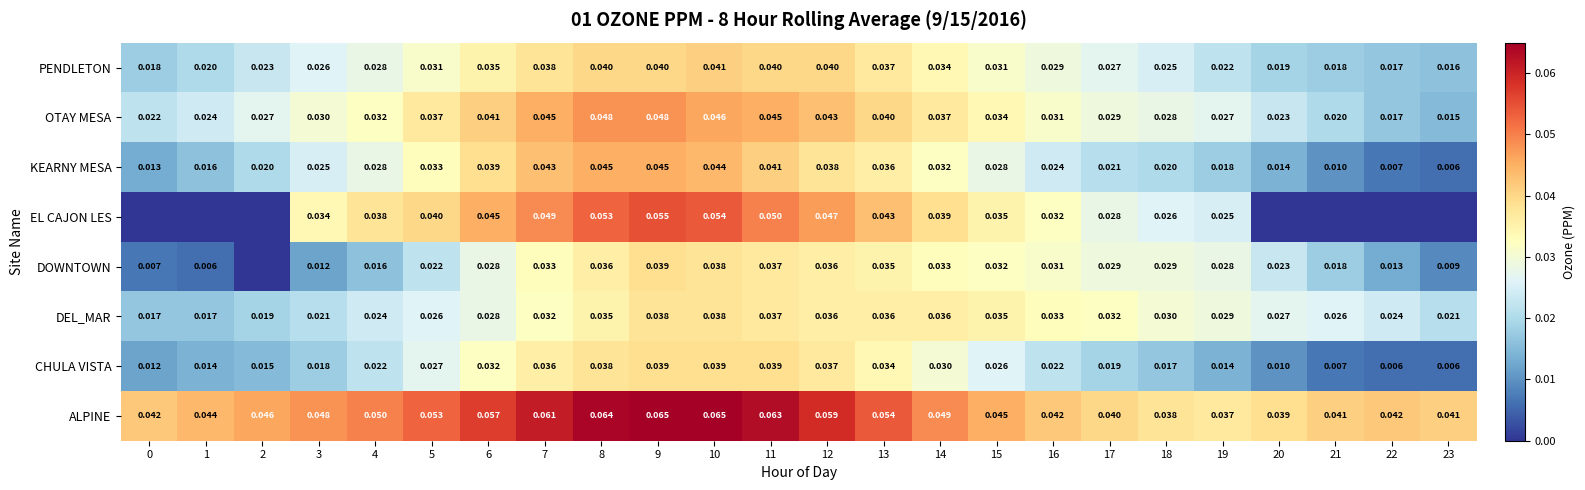

At which label is OTAY MESA closest to 0?

23